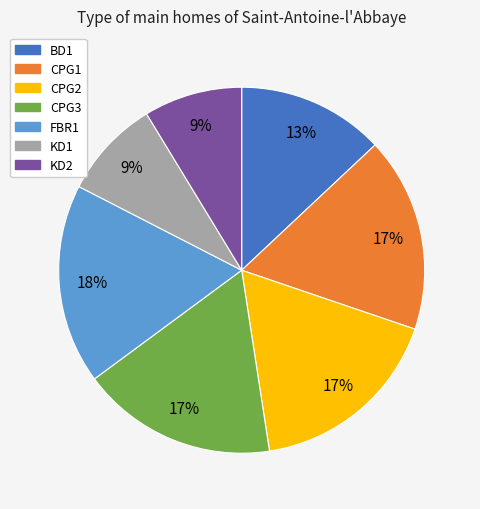

Count the number of slices in the pie.

7